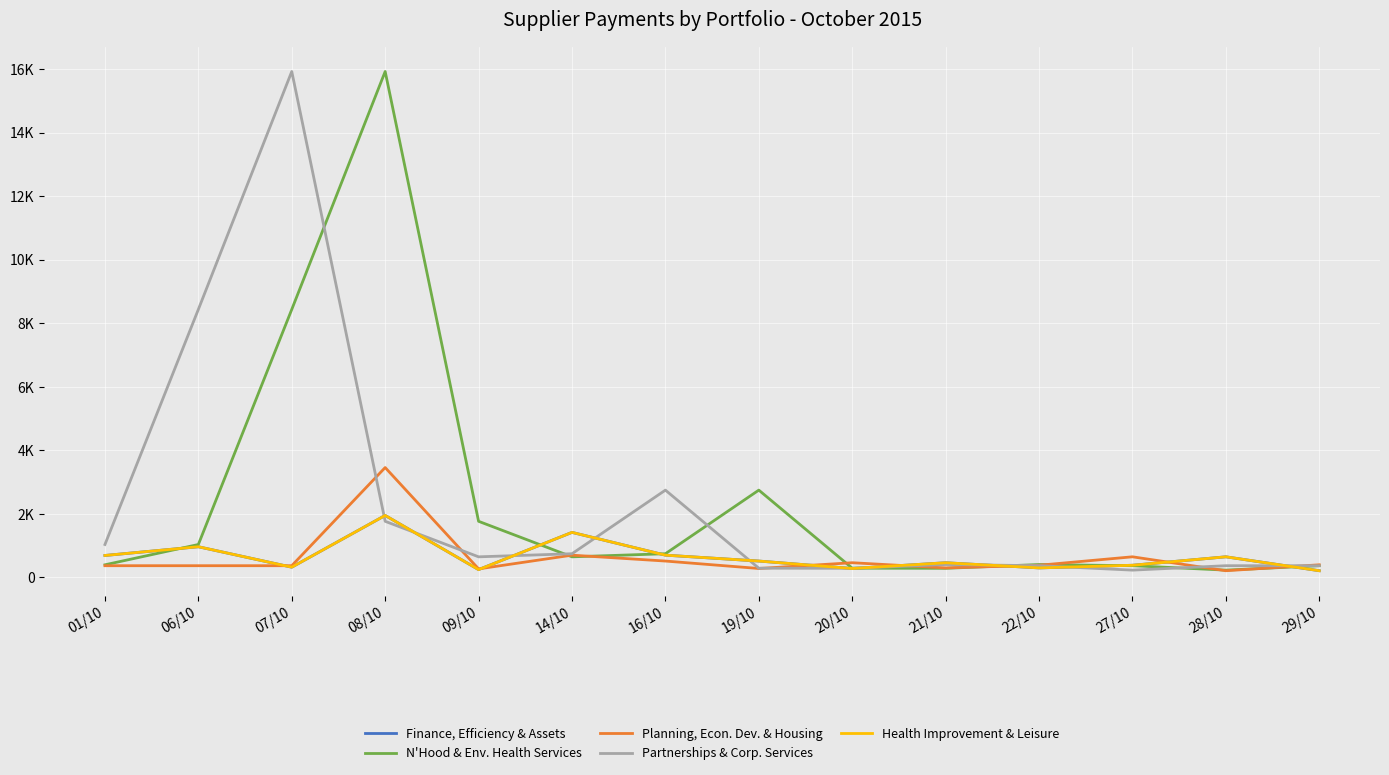

What is the spread (max minus min) of values at 06/10?

8065.9